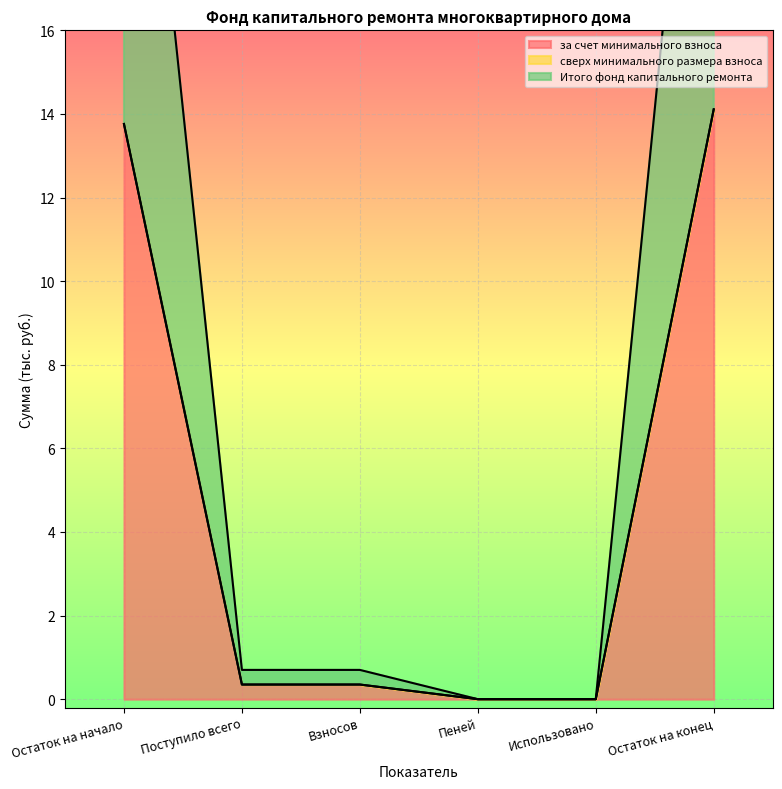

Which has a higher value, Взносов or Поступило всего?

Взносов